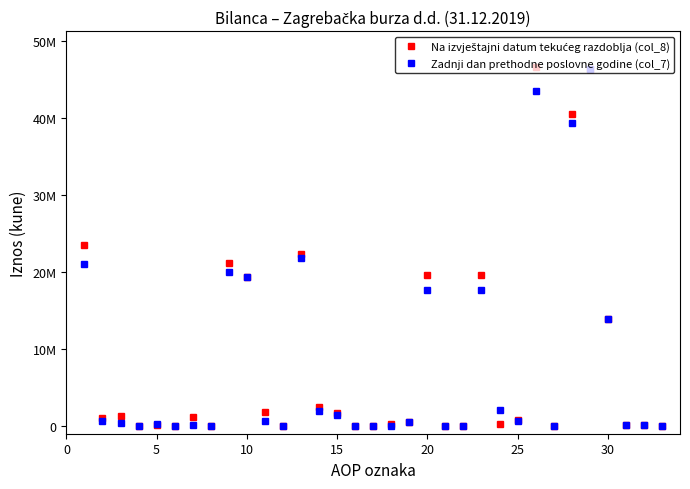

True or false: Na izvještajni datum tekućeg razdoblja (col_8) and Zadnji dan prethodne poslovne godine (col_7) intersect in this chart.

True